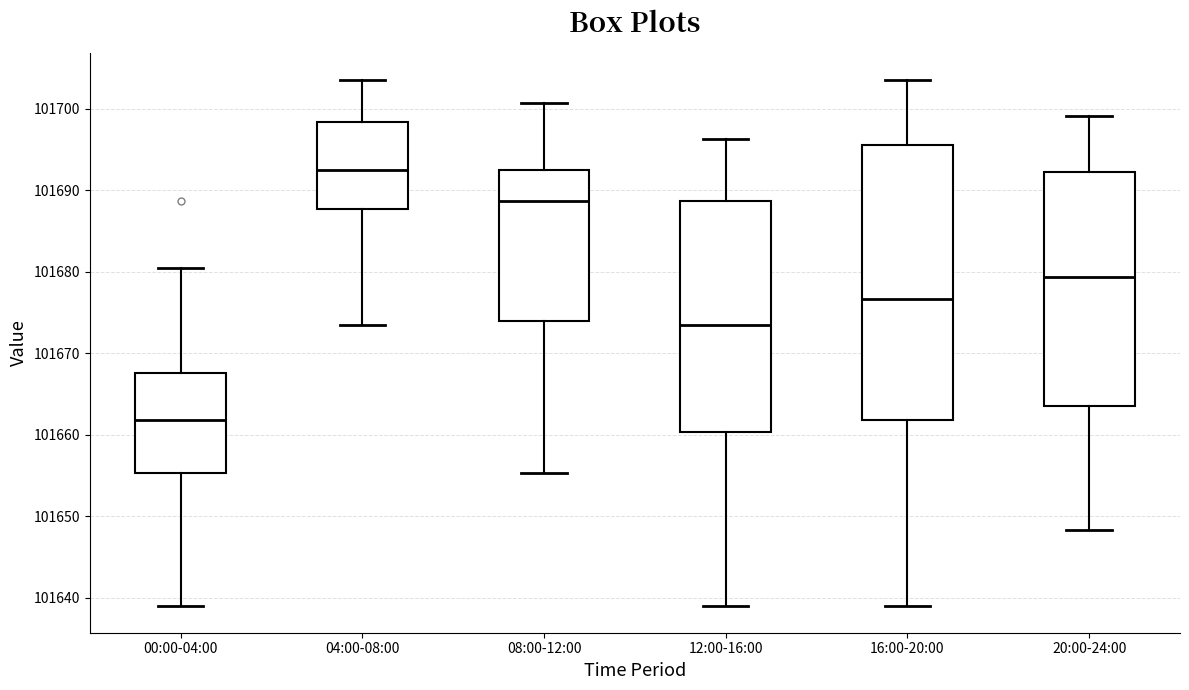

Where is the lower edge of the box for 12:00-16:00 on the y-axis? The values are not printed on the chart, so give them approximately, as read against the axis.

101660